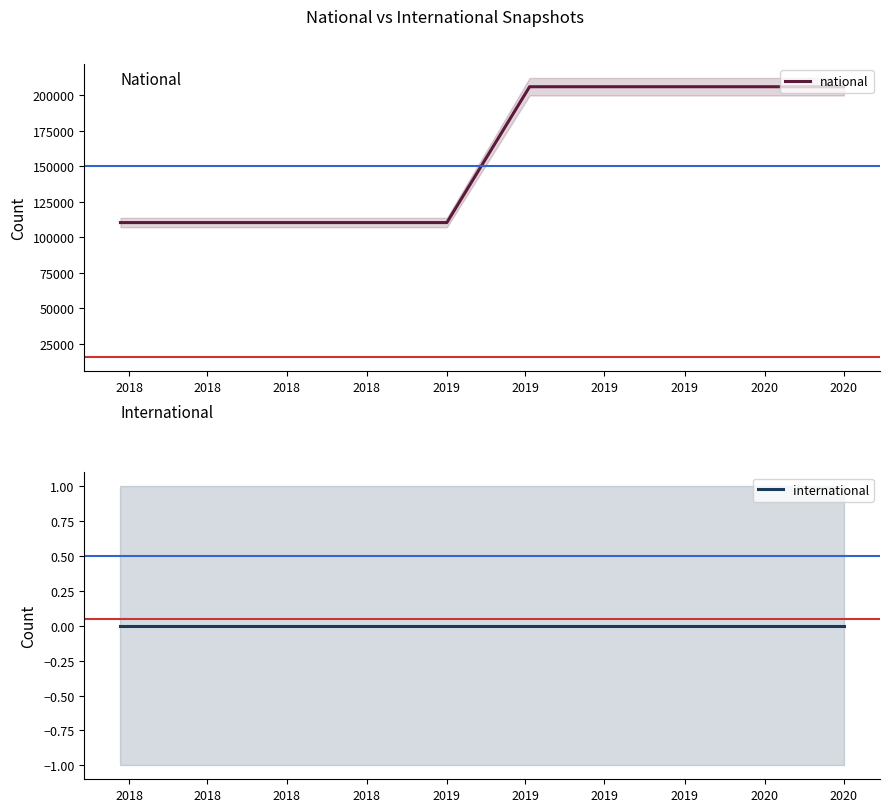

Between 2020 and 2019, which is larger?

2020